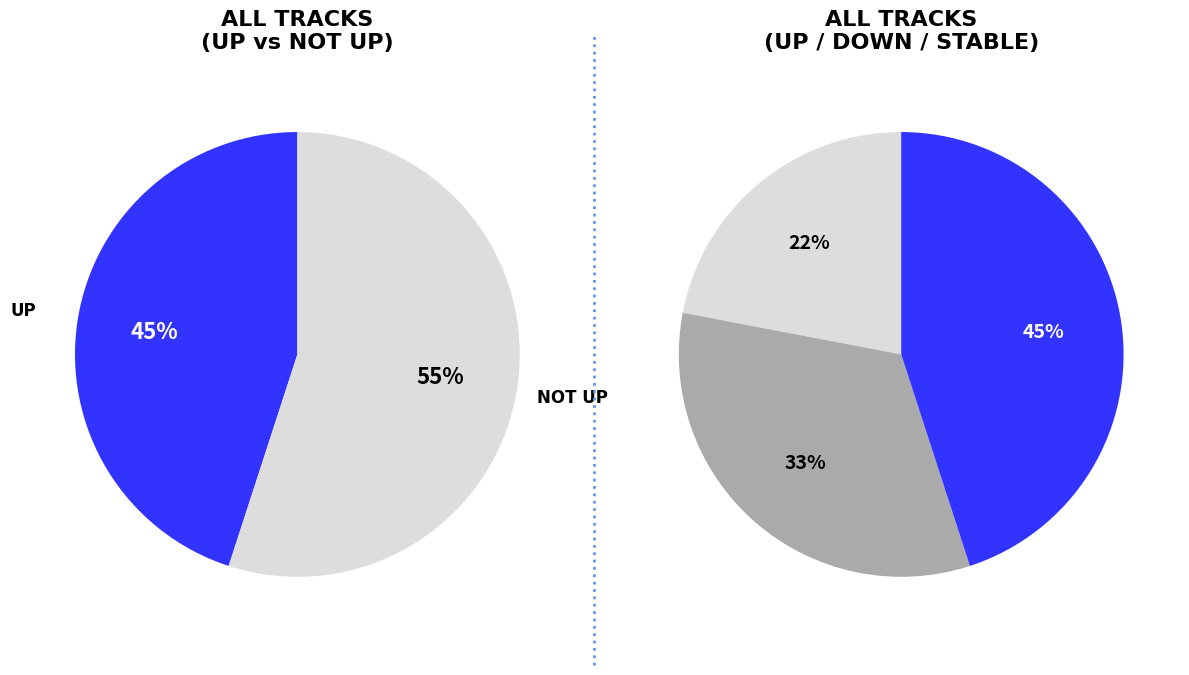

Count the number of slices in the pie.

3